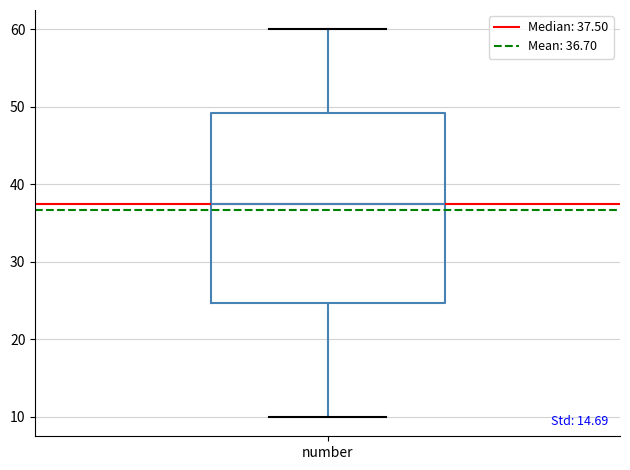

Where does the lower whisker of the box for number end on the y-axis? The values are not printed on the chart, so give them approximately, as read against the axis.

10